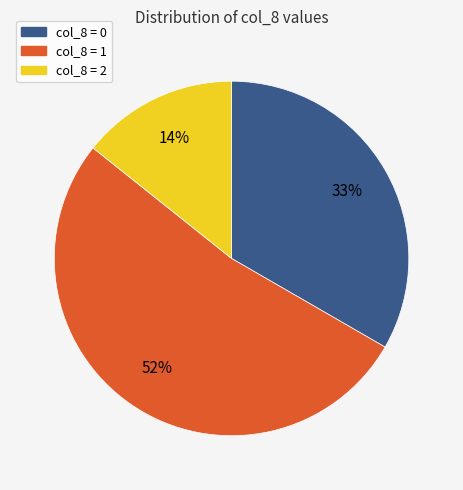

What is the majority slice?

col_8 = 1